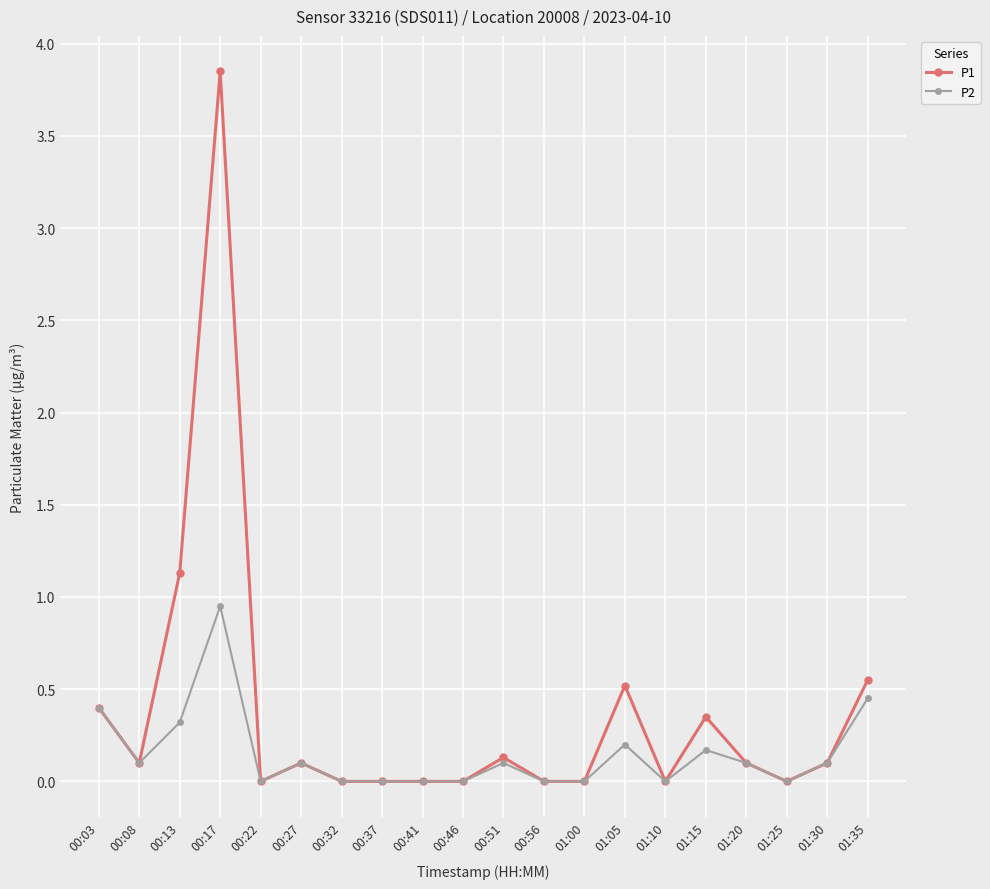

Is the value of P1 at 01:15 greater than the value of P2 at 00:41?

Yes